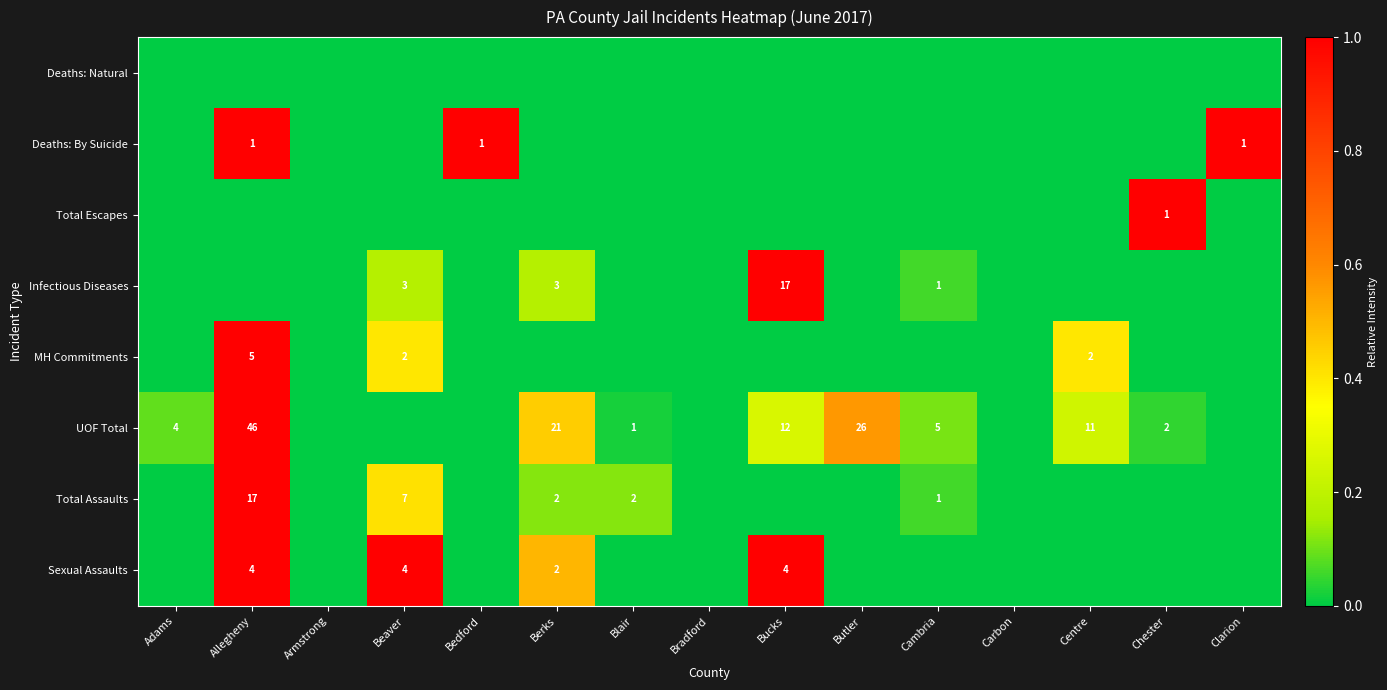

What is the sum of the UOF Total values at Adams and Blair?

5